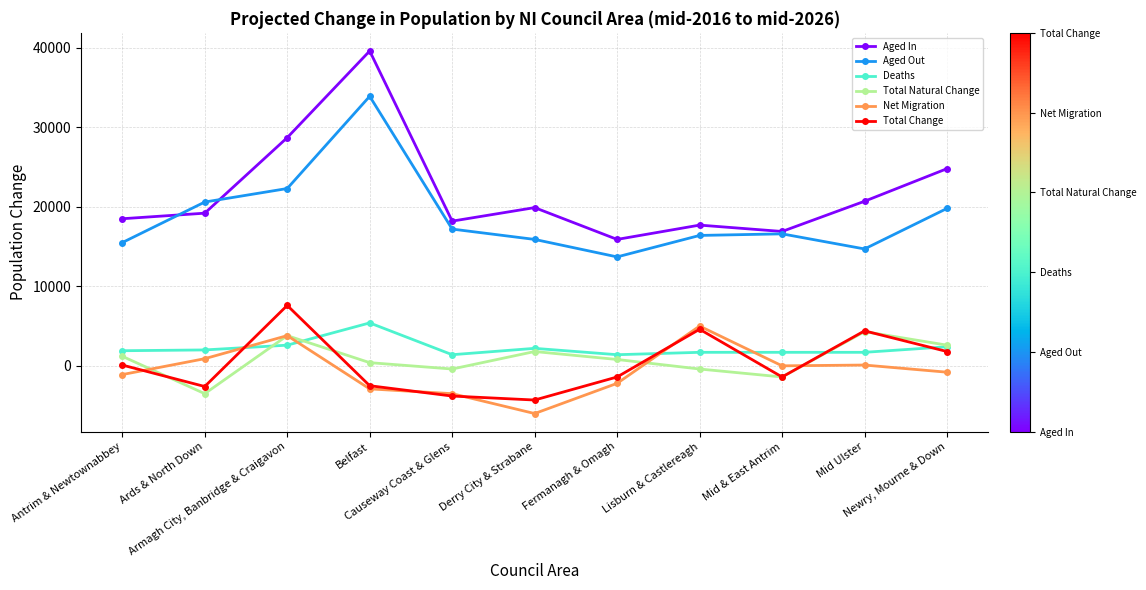

In Total Change, how many points are higher than both neighbors (excluding endpoints)?

3